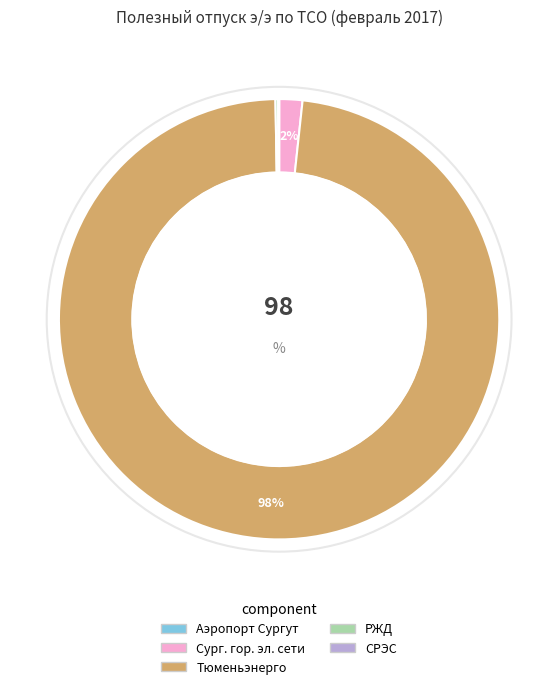

Is it true that Сург. гор. эл. сети is 12% of the pie?

False